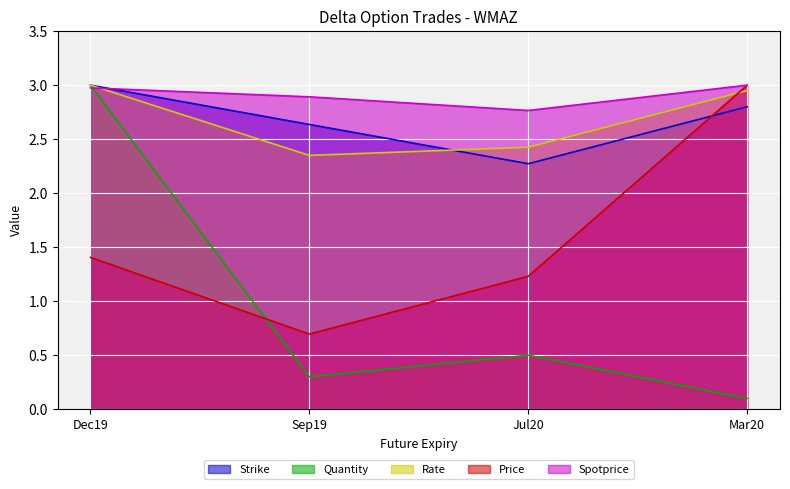

At which category is the sum across all series the highest?

Dec19